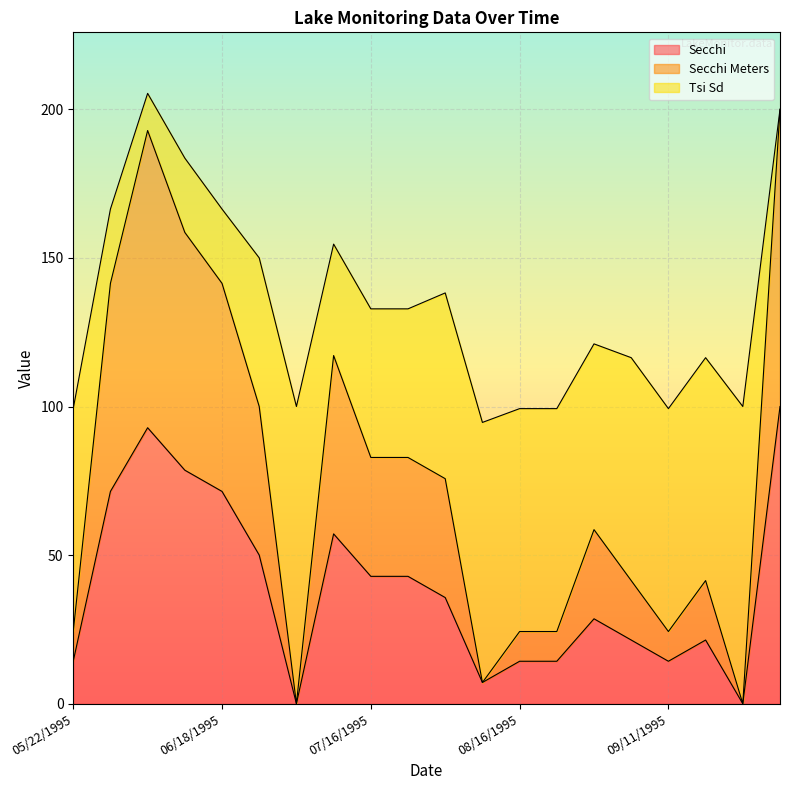

What position from the right is 08/22/1995?

7